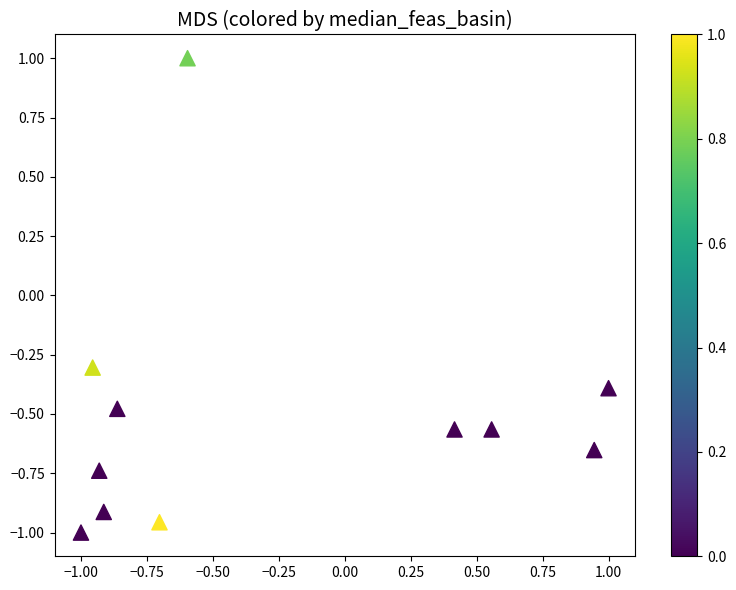

What Y value in the scatter plot is closest to 0?

-0.3